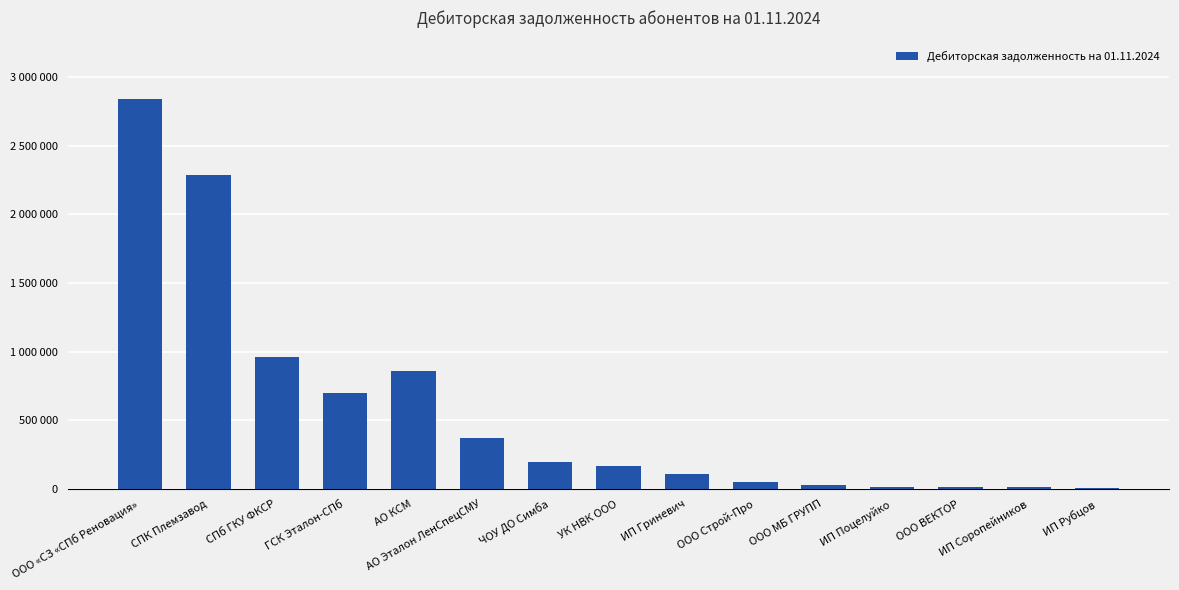

Rank the categories by value from highest to lowest.

ООО «СЗ «СПб Реновация», СПК Племзавод, СПб ГКУ ФКСР, АО КСМ, ГСК Эталон-СПб, АО Эталон ЛенСпецСМУ, ЧОУ ДО Симба, УК НВК ООО, ИП Гриневич, ООО Строй-Про, ООО МБ ГРУПП, ООО ВЕКТОР, ИП Поцелуйко, ИП Соропейников, ИП Рубцов